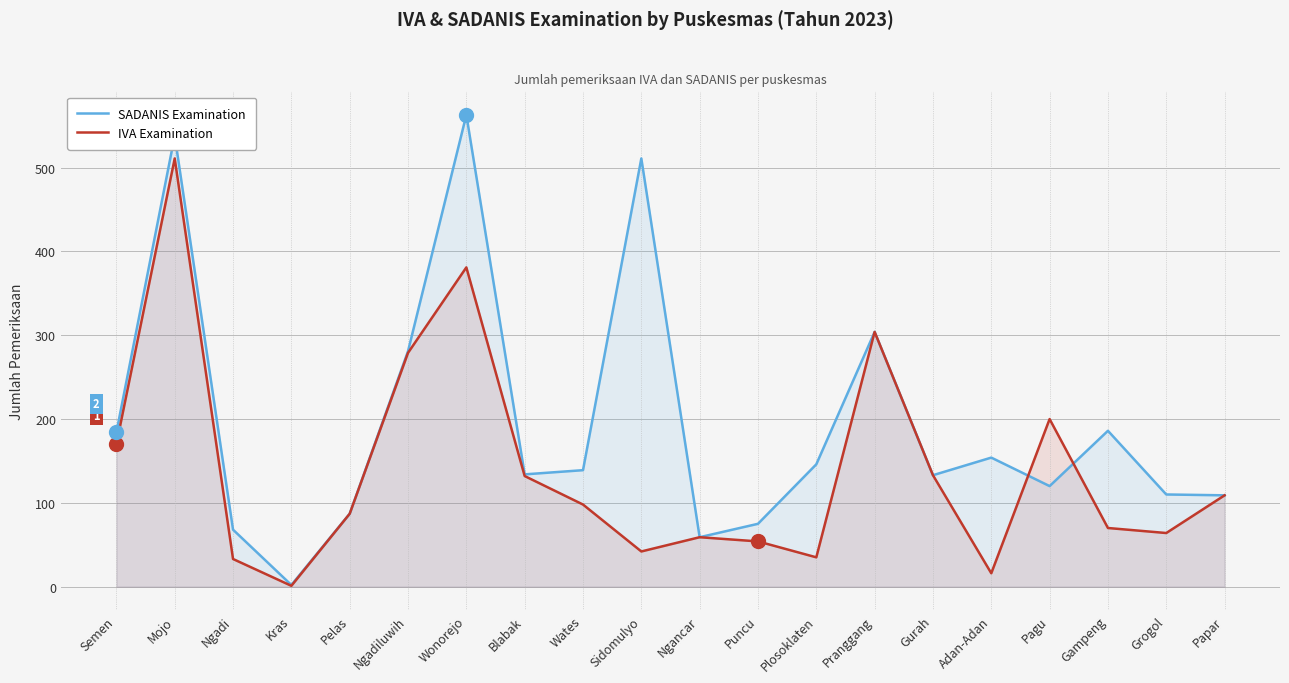

At which category does SADANIS Examination reach its first local valley?

Kras